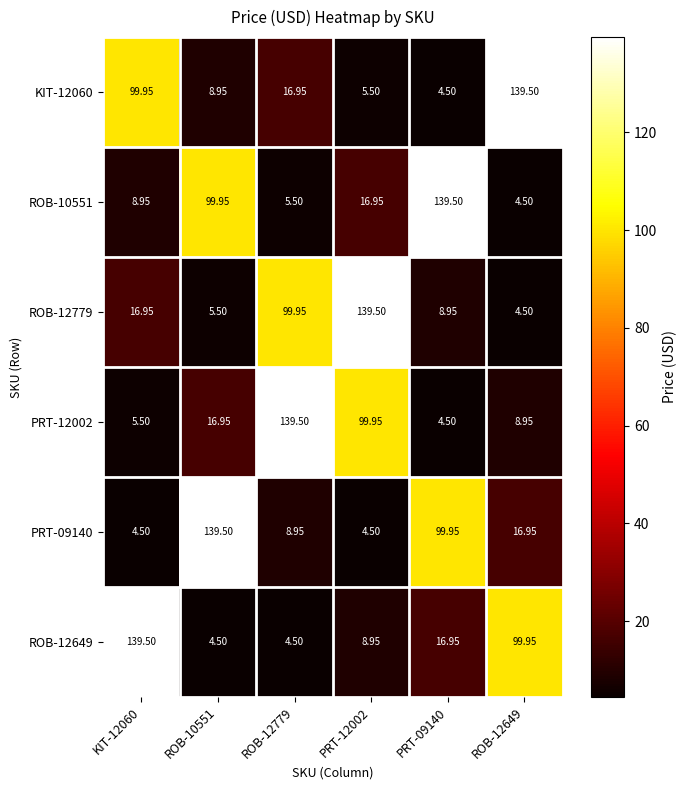

Is the value of ROB-12649 at KIT-12060 greater than the value of PRT-09140 at PRT-09140?

Yes